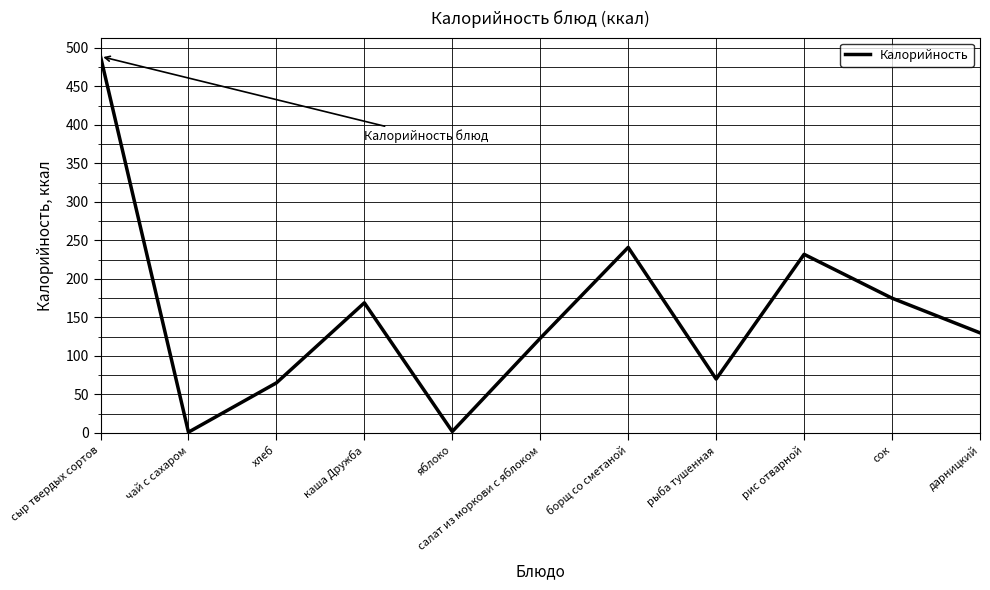

Which has a higher value, борщ со сметаной or сок?

борщ со сметаной